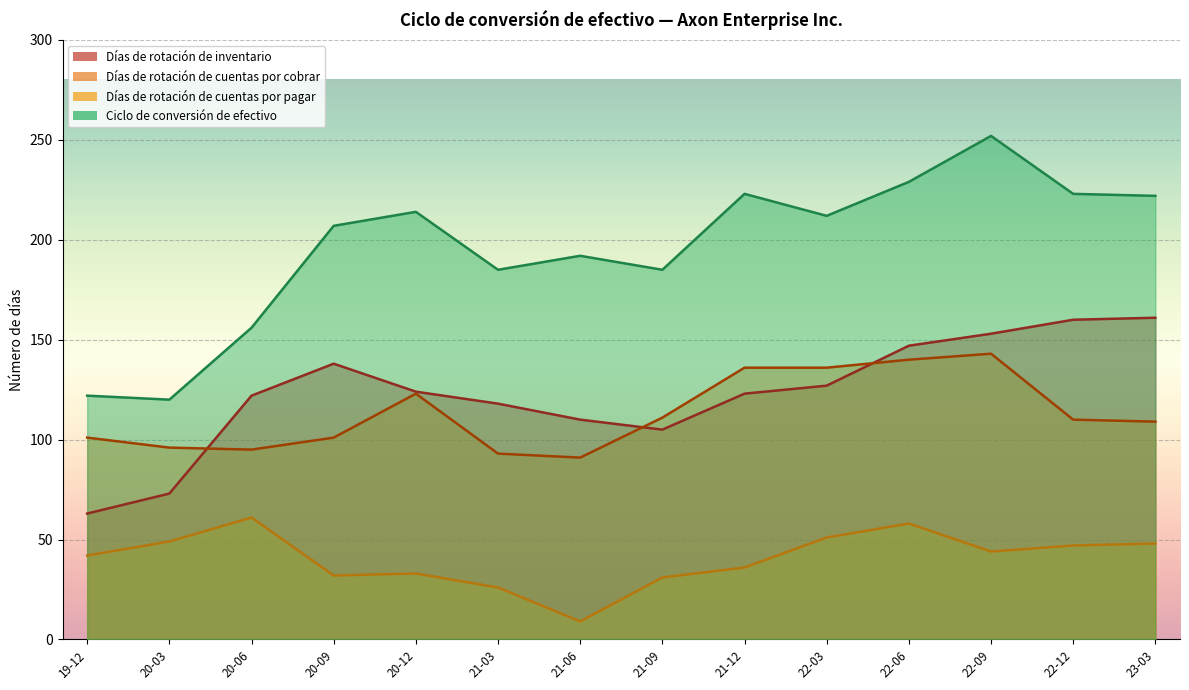

Count the number of data series in this chart.

4